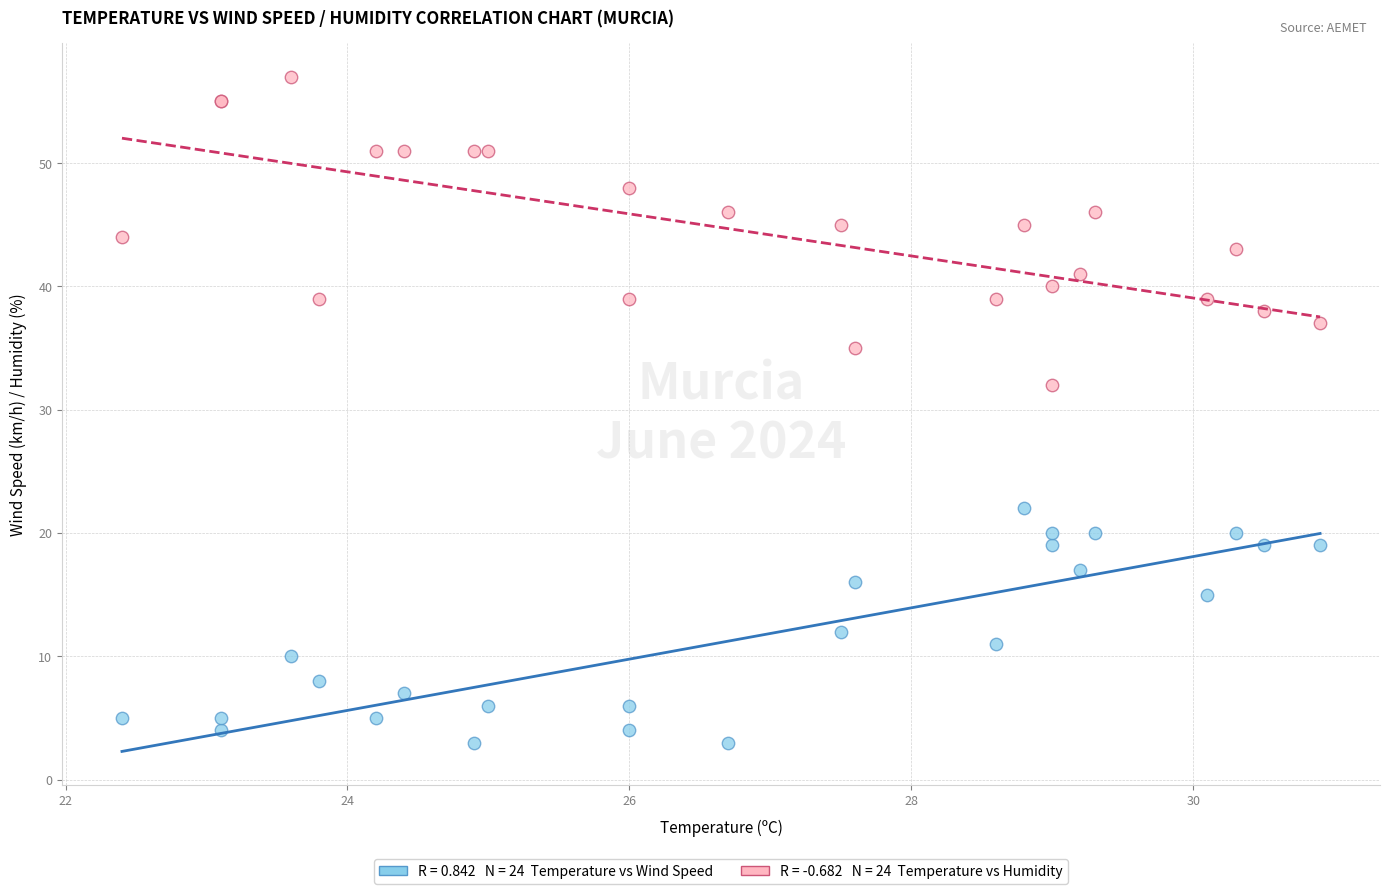

Across all series, what Y value is closest to 30?

32